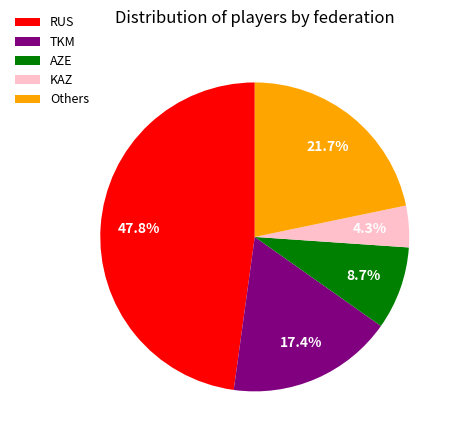

Rank the categories by value from lowest to highest.

KAZ, AZE, TKM, Others, RUS